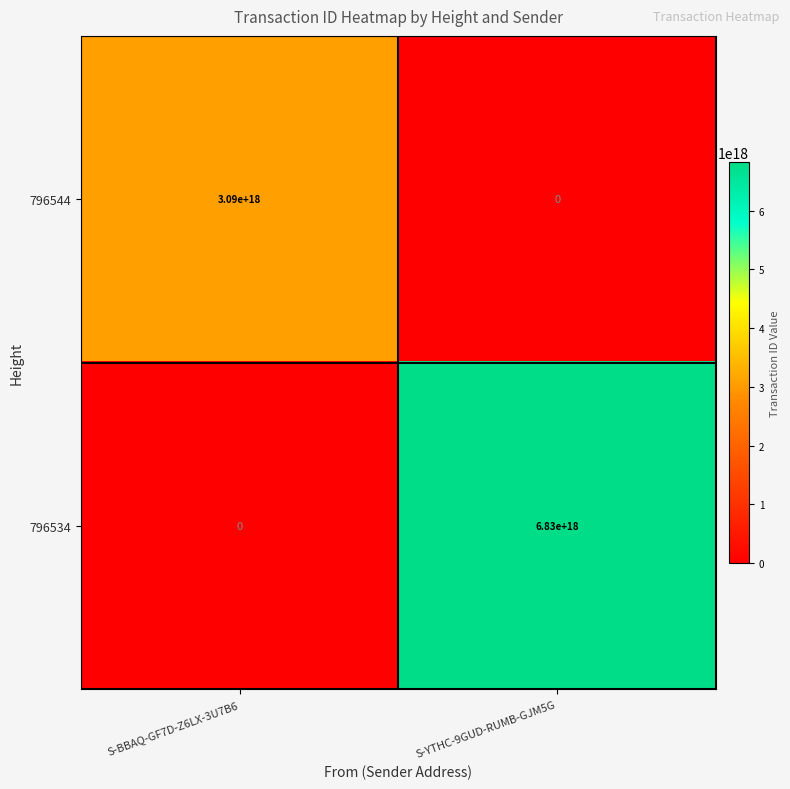

How many data points does each series have?

2